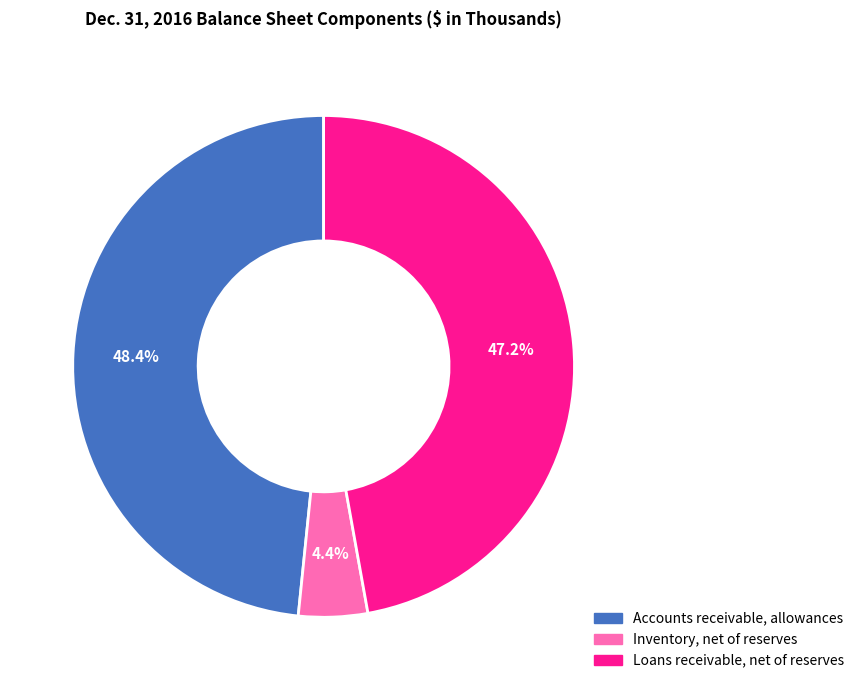

Does Inventory, net of reserves represent more than half of the total?

No